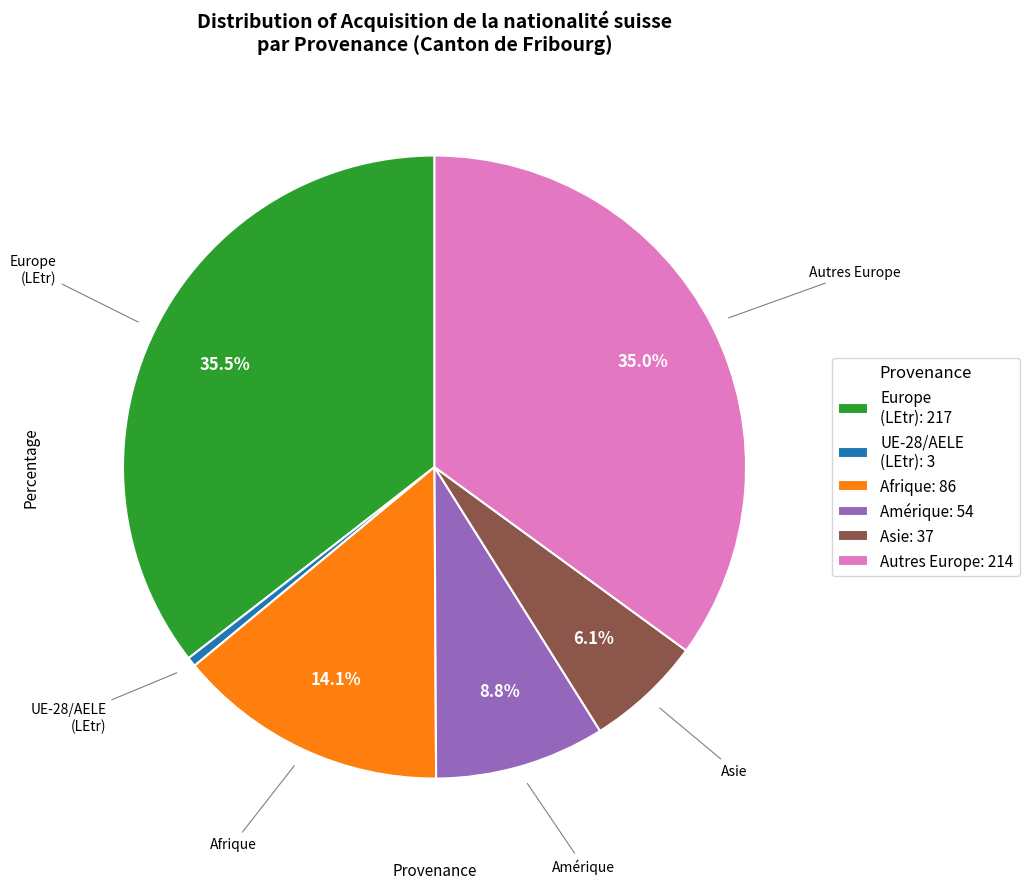

Do Amérique: 54 and Autres Europe: 214 together represent more than half of the pie?

No